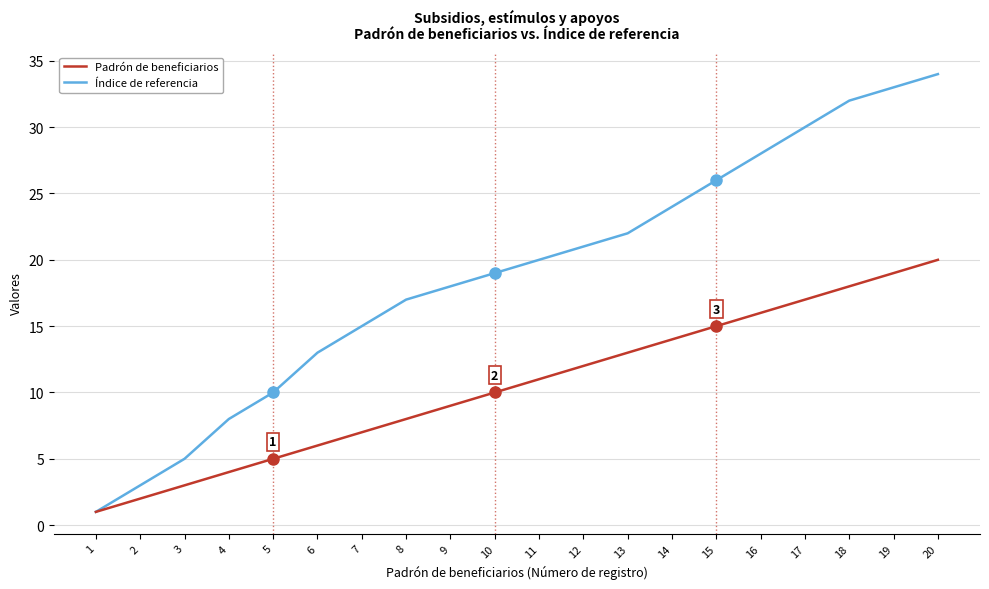

What is the maximum value shown in the chart?

34